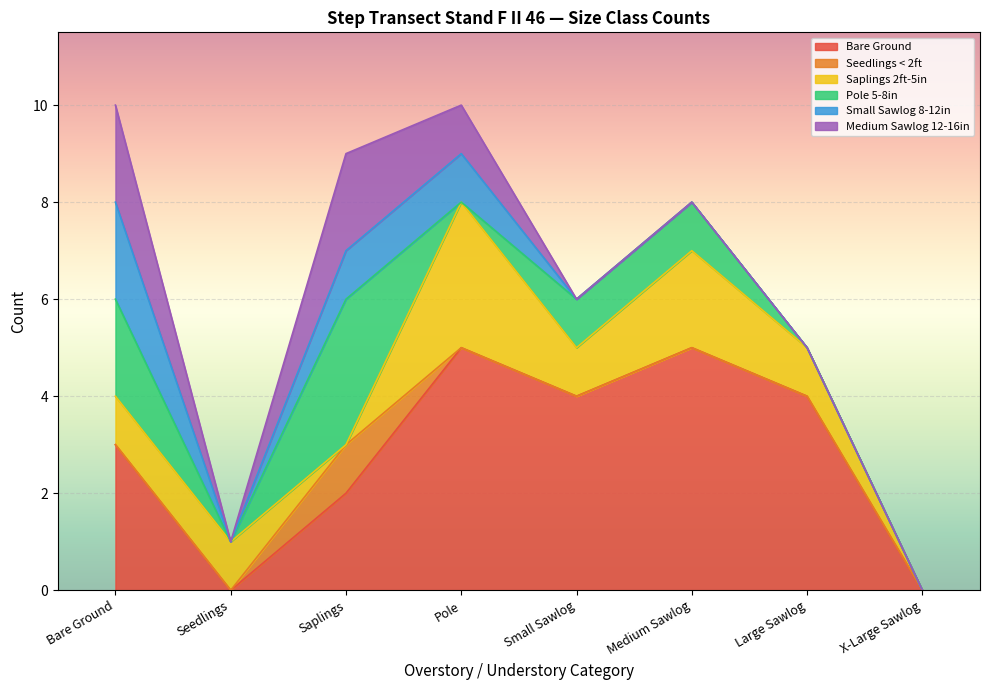

Which category has the highest value in the Pole 5-8in series?

Saplings